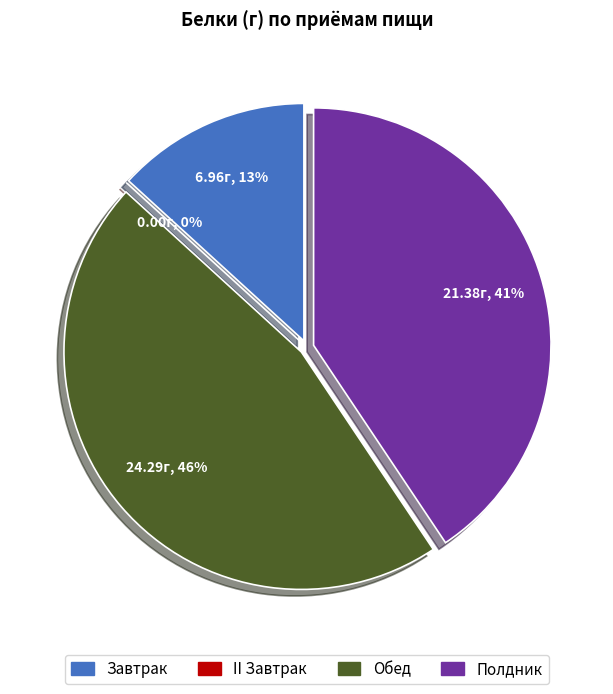

Is it true that Полдник is 41% of the pie?

True